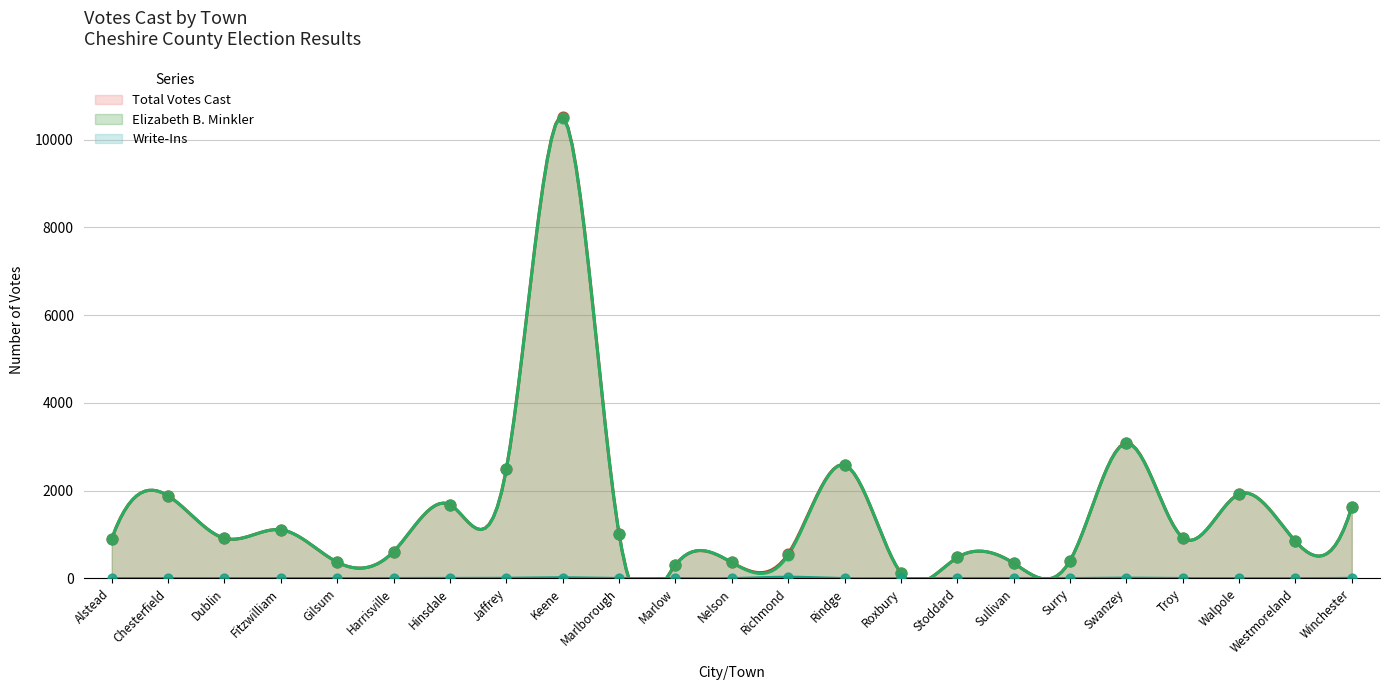

Which series has the widest spread of Y values?

Total Votes Cast